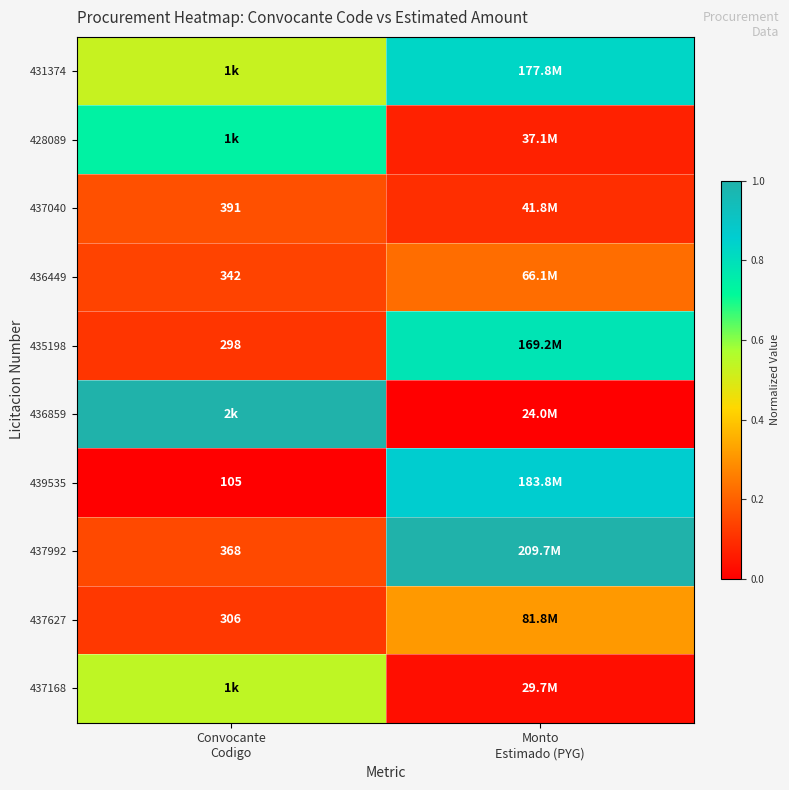

Which series has the largest total across all categories?

431374